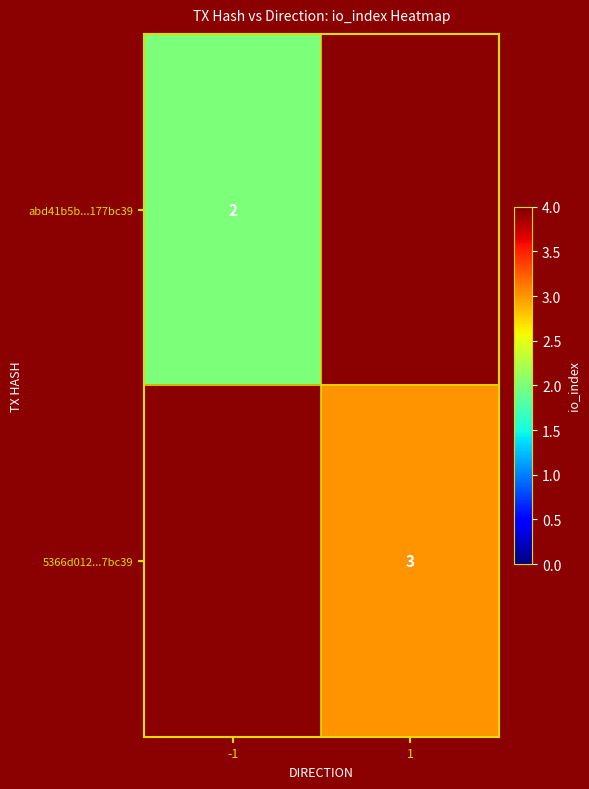

True or false: 5366d012...7bc39 has a value of 4.7 at 1.

False